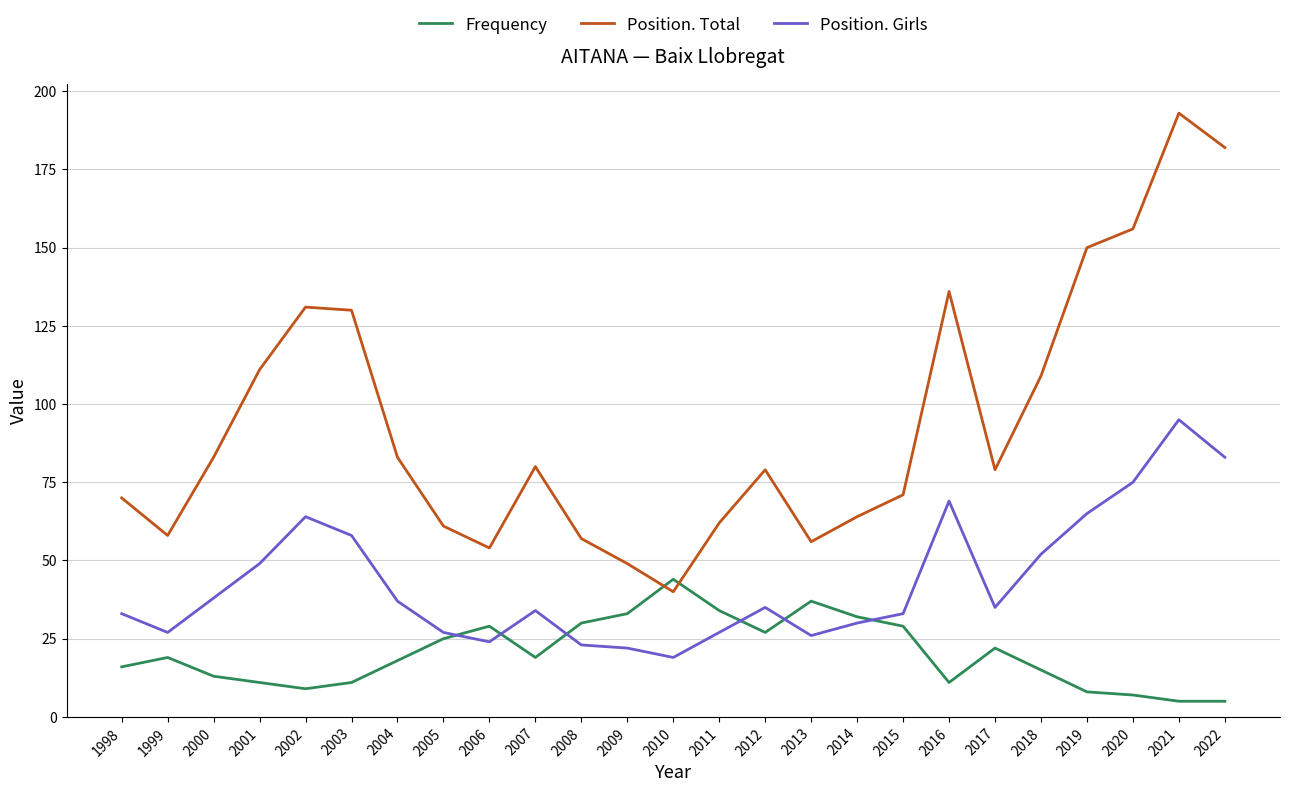

Which label corresponds to the largest value in the chart?

2021